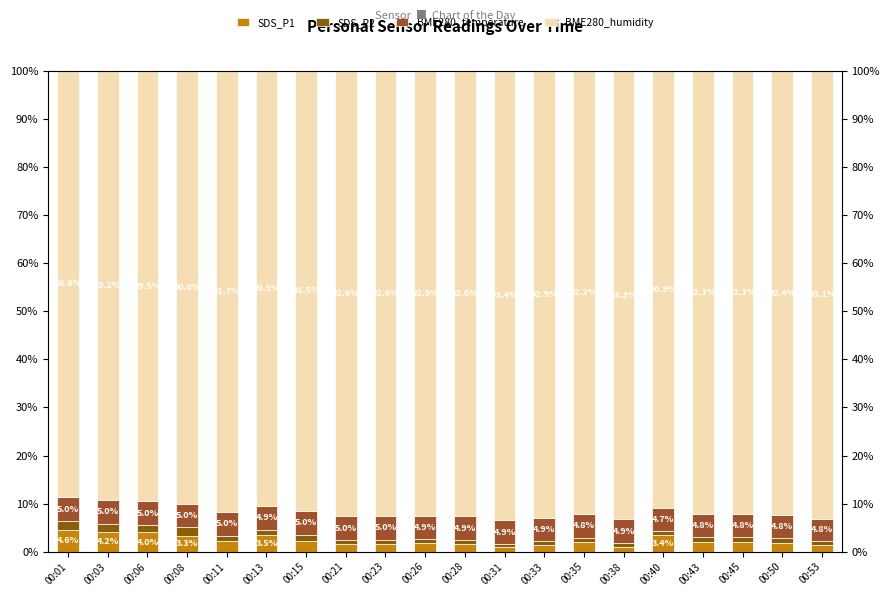

Is it true that SDS_P2 equals 0.8 at 00:08?

False